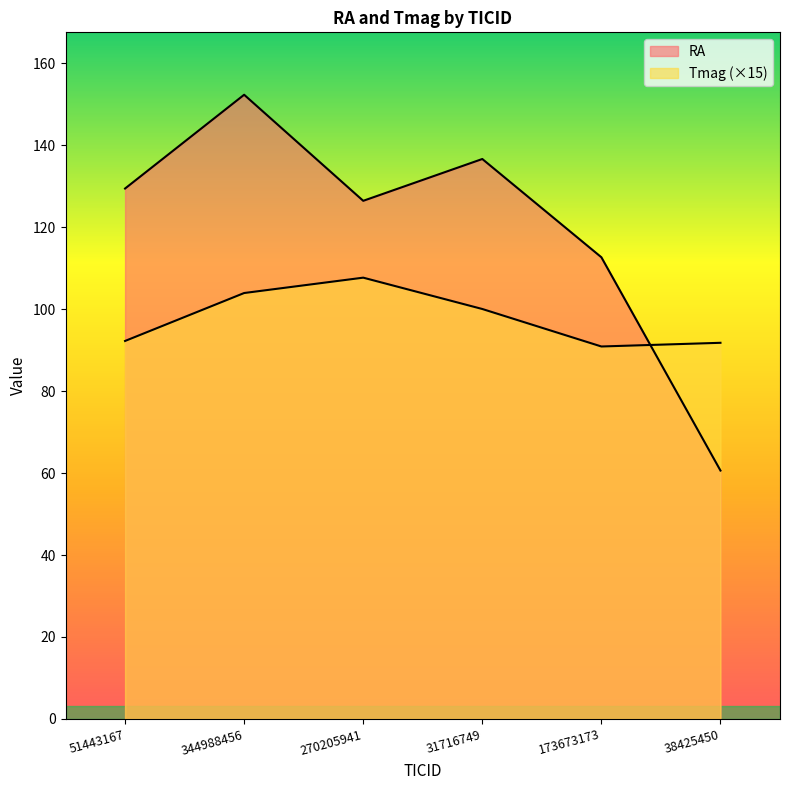

List the labels in order of Tmag value, smallest first.

173673173, 38425450, 51443167, 31716749, 344988456, 270205941